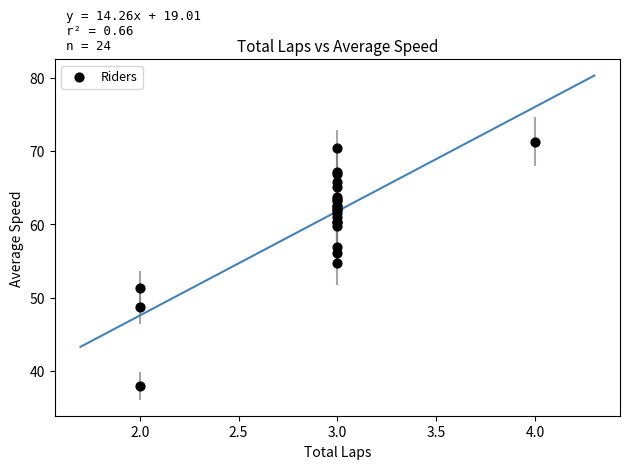

What Y value in the scatter plot is closest to 54?

54.7